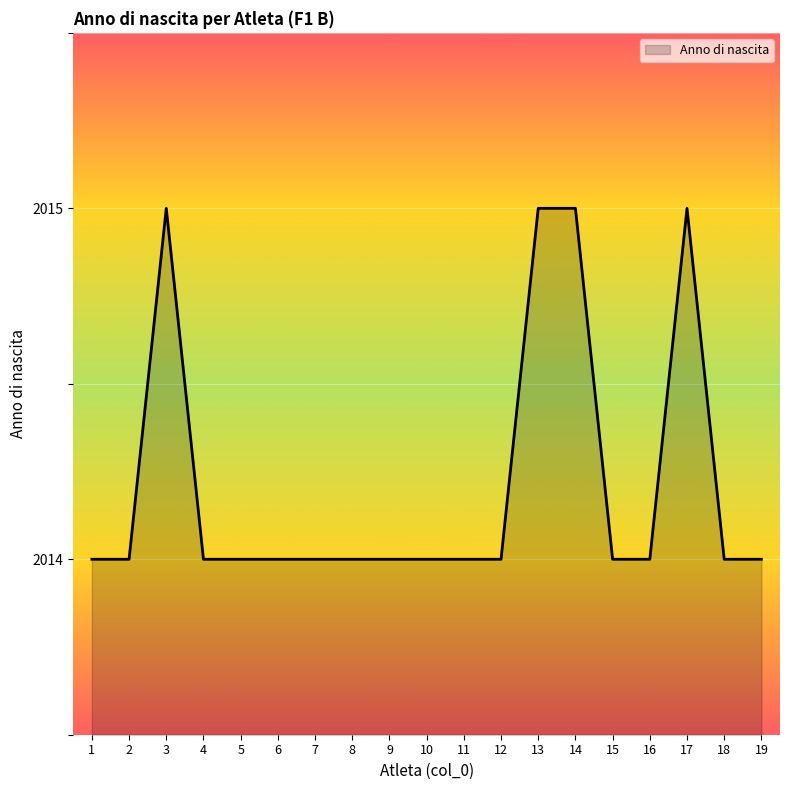

Approximately how many times larger is the value at 15 compared to 16?

1.0